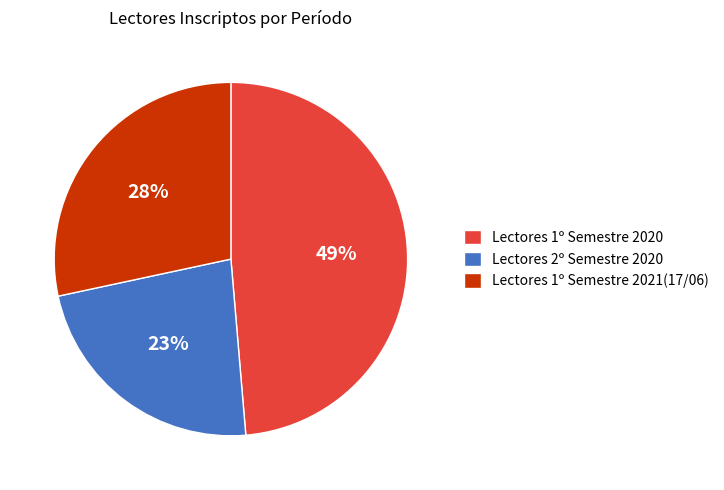

Does any single category account for the majority?

No